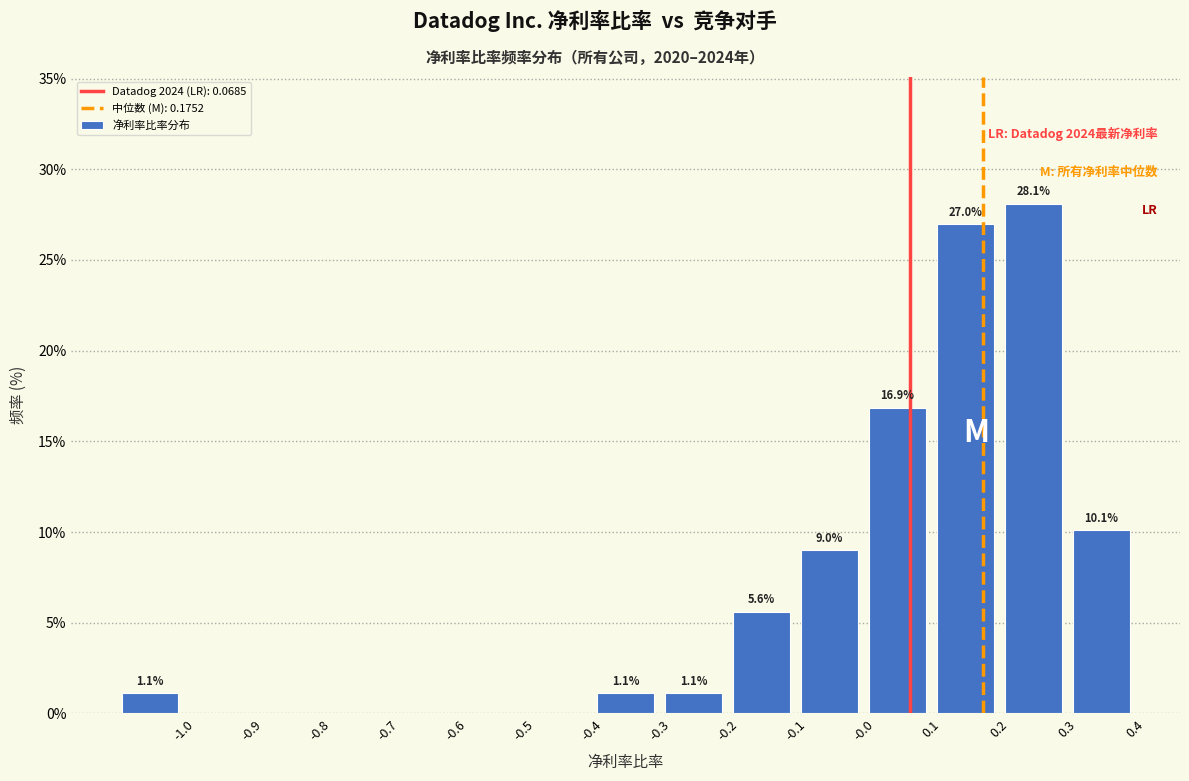

Which range on the x-axis has the tallest bar?

0.2 to 0.3